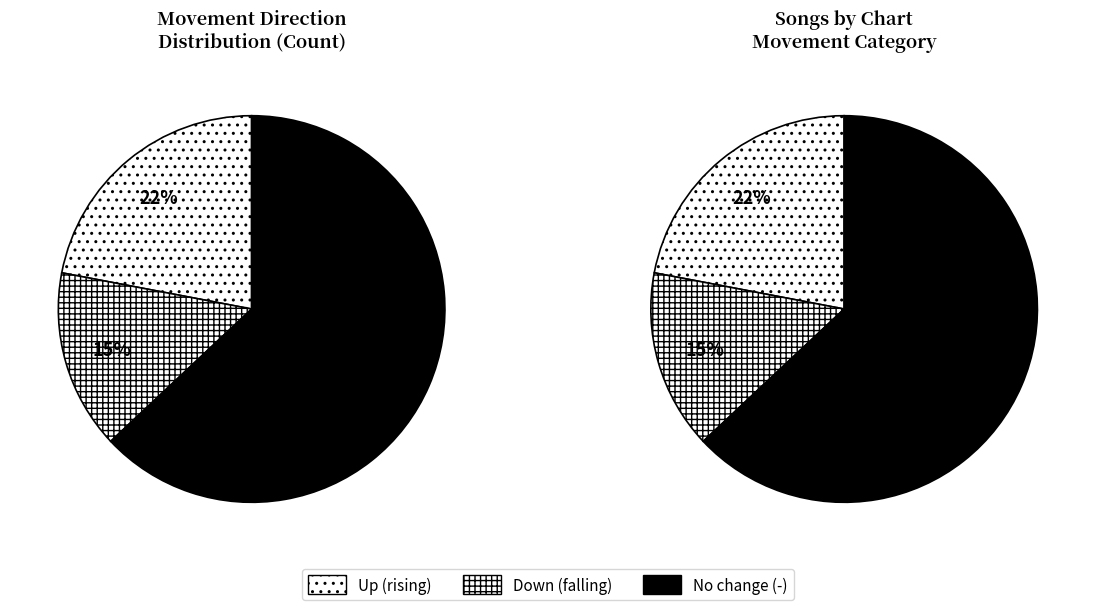

What is the total percentage of up and -?

85.0%